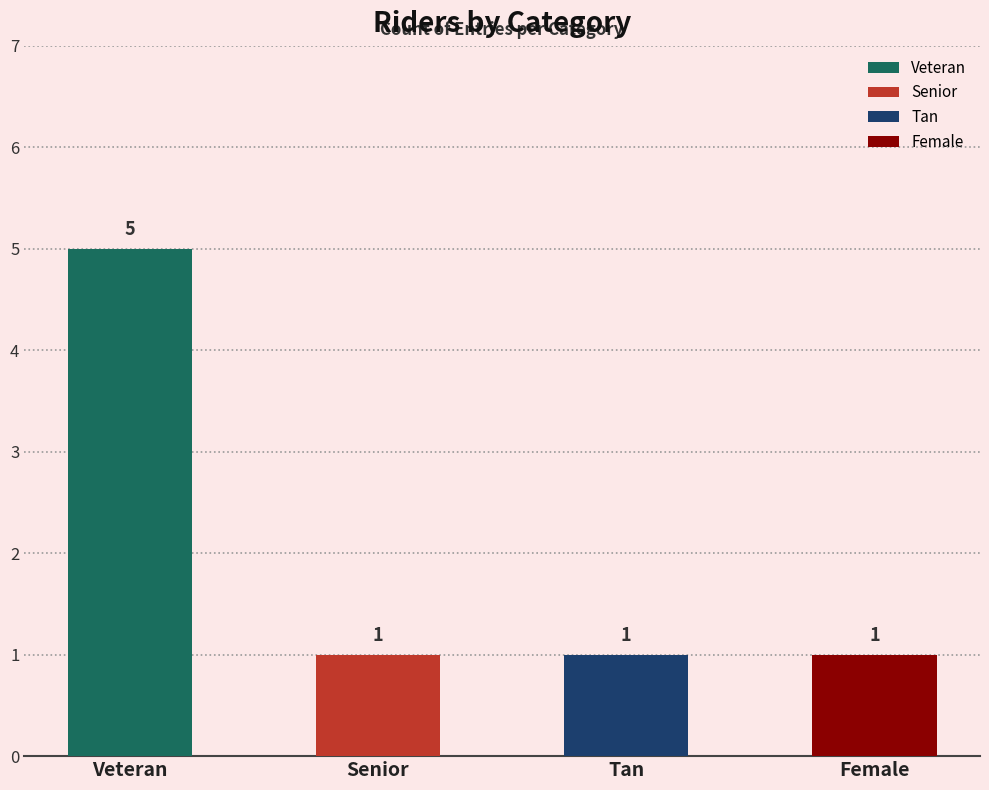

What is the label of the 2nd bar from the right?

Tan